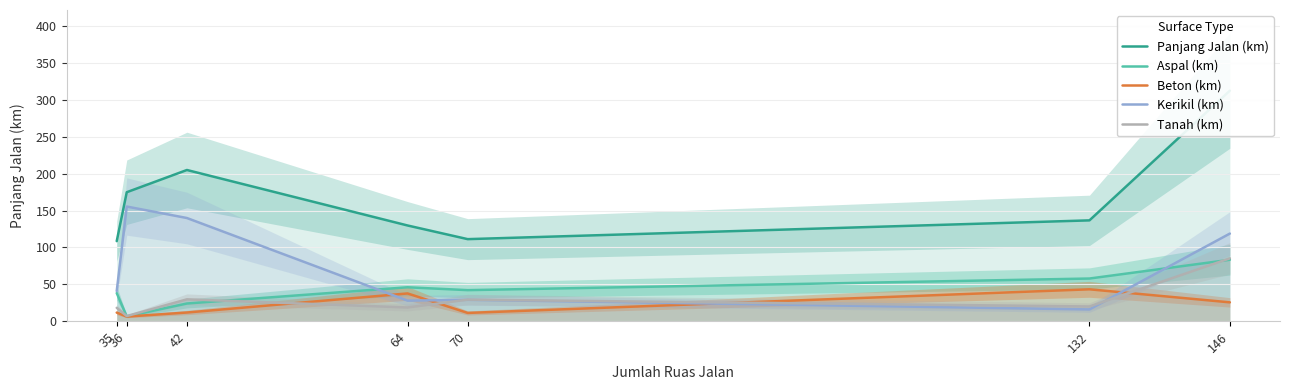

What is the difference between the maximum and minimum values in the Tanah (km) series?

78.3